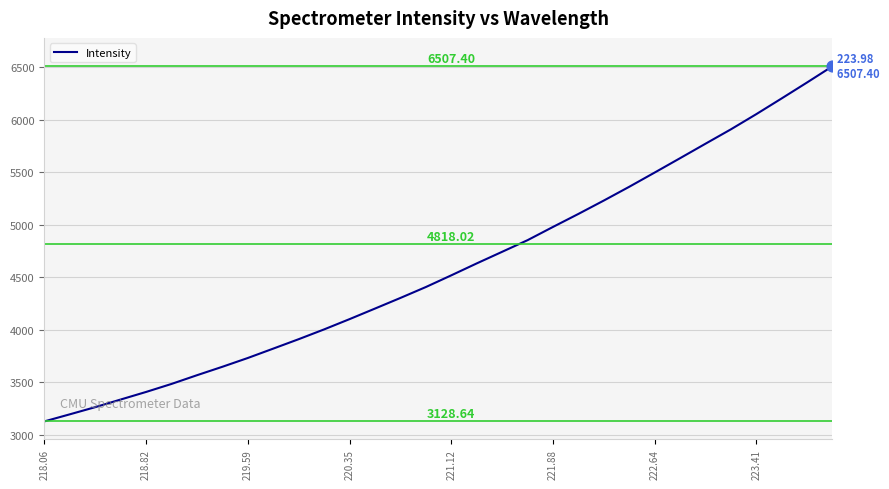

What is the difference between the maximum and minimum values?

3378.8